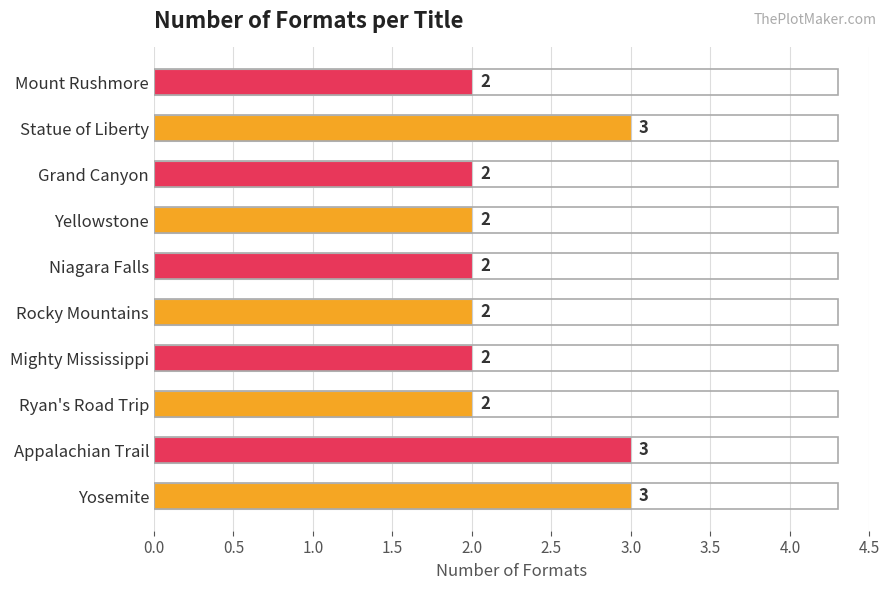

Approximately how many times larger is the value at Statue of Liberty compared to Niagara Falls?

1.5